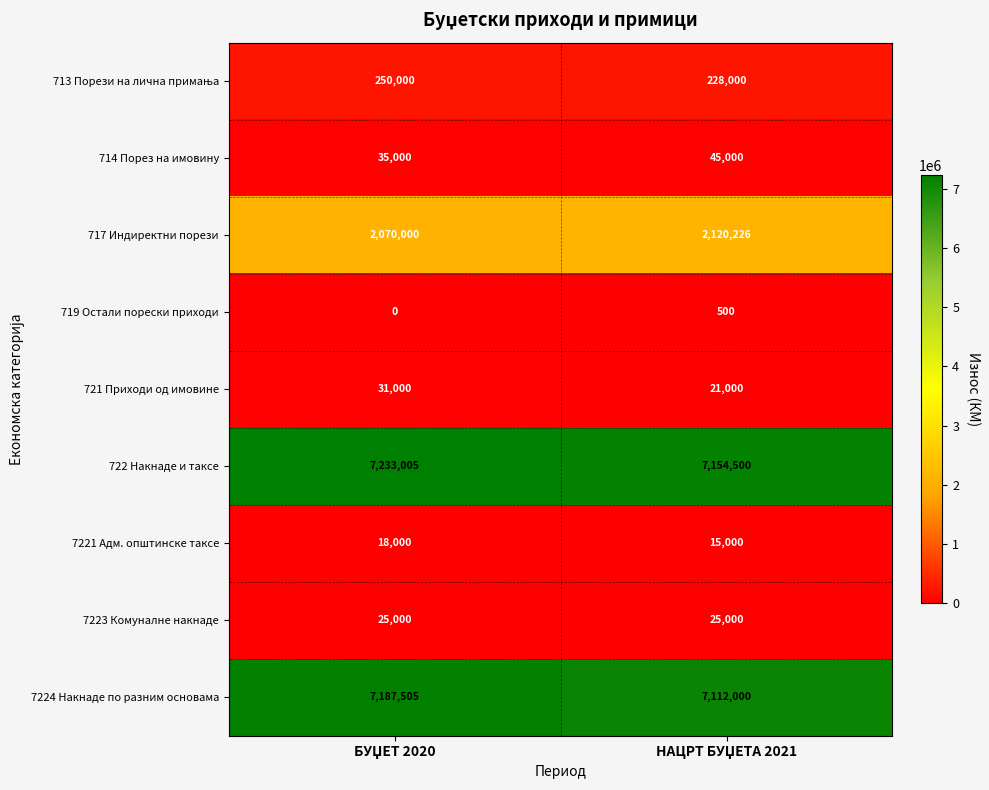

What is the sum of all 7221 Адм. општинске таксе values?

33000